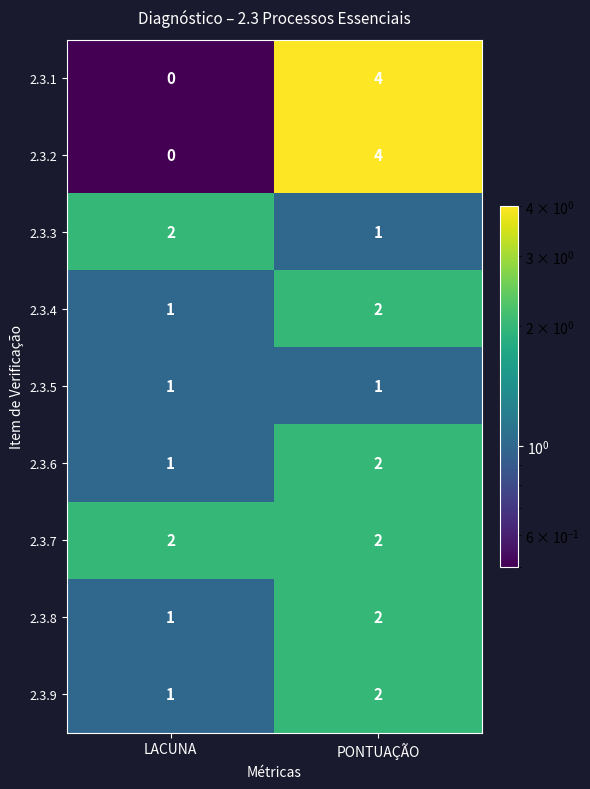

The value of 2.3.5 at PONTUAÇÃO is 0. True or false?

False